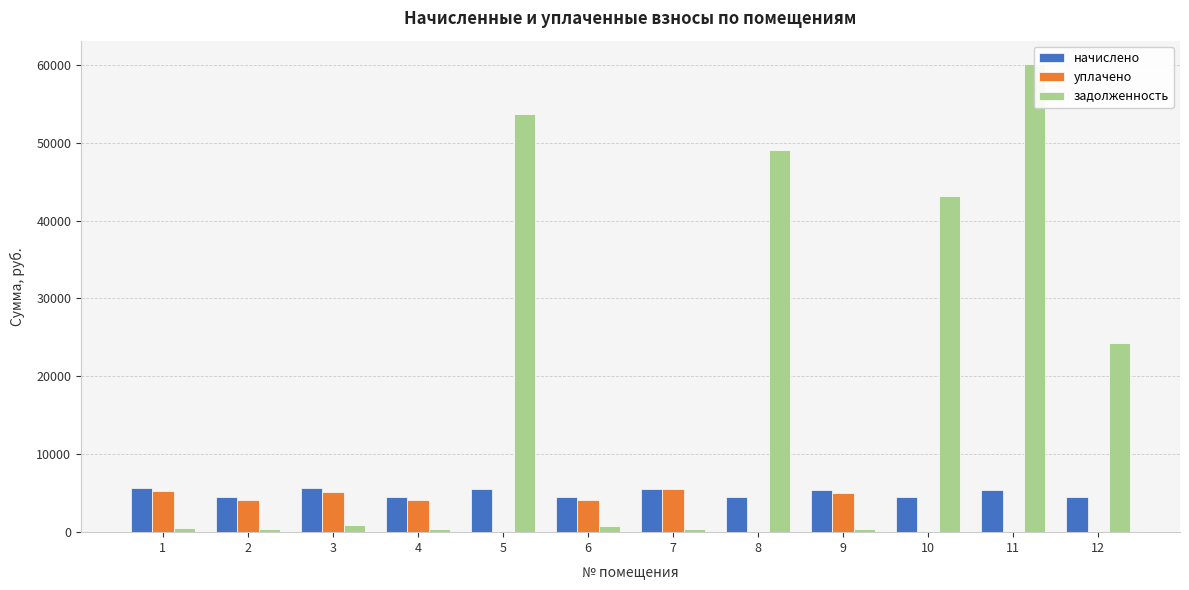

Does the chart contain any negative values?

No